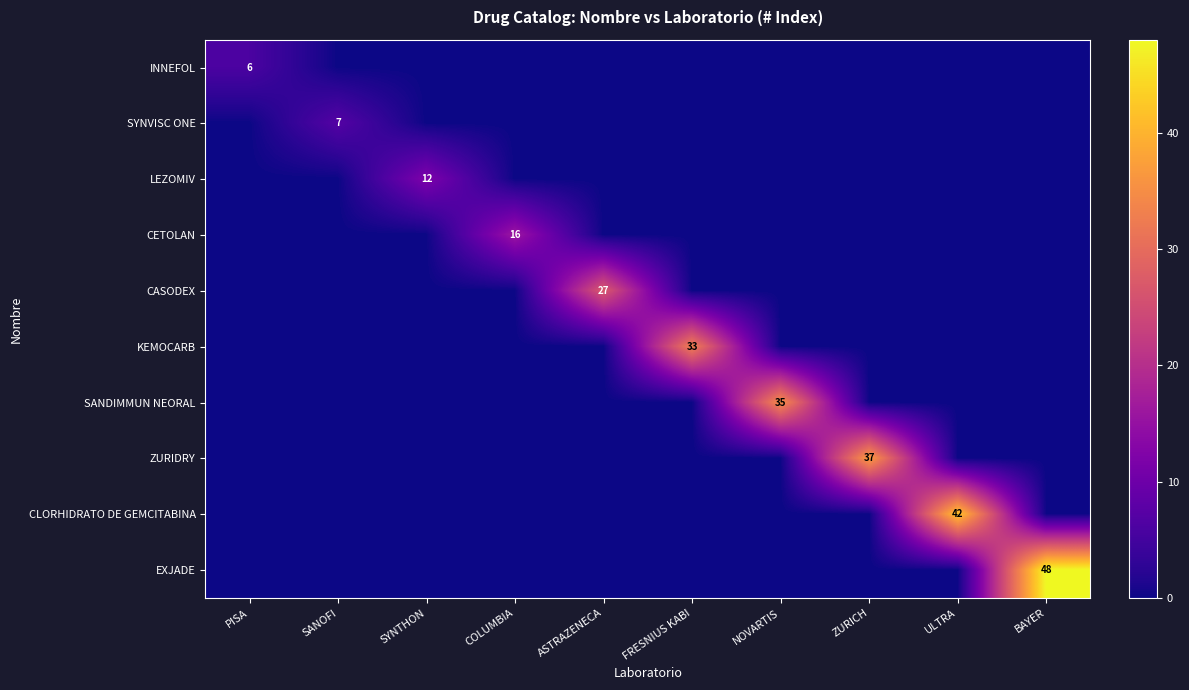

The value of CETOLAN at COLUMBIA is 16. True or false?

True